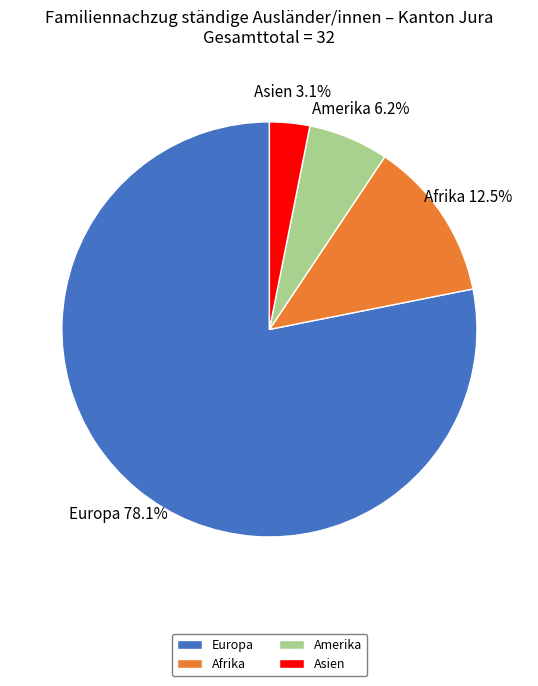

Rank the categories by value from lowest to highest.

Asien, Amerika, Afrika, Europa